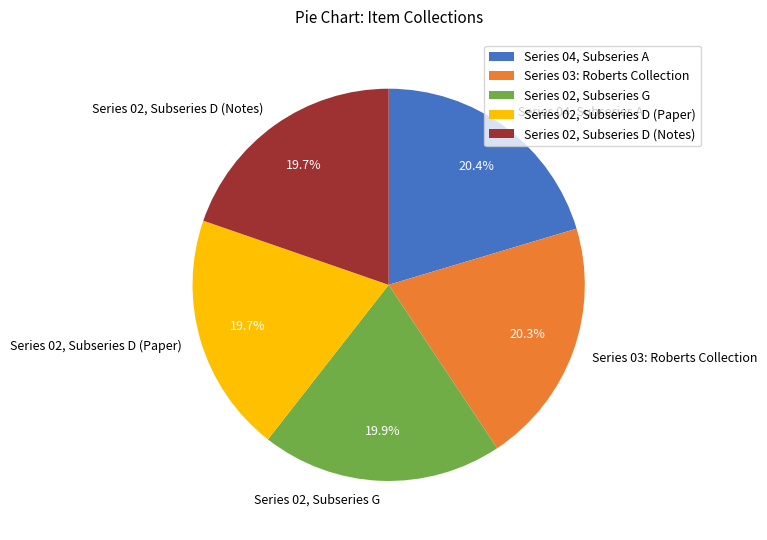

Does Series 03: Roberts Collection represent more than half of the total?

No